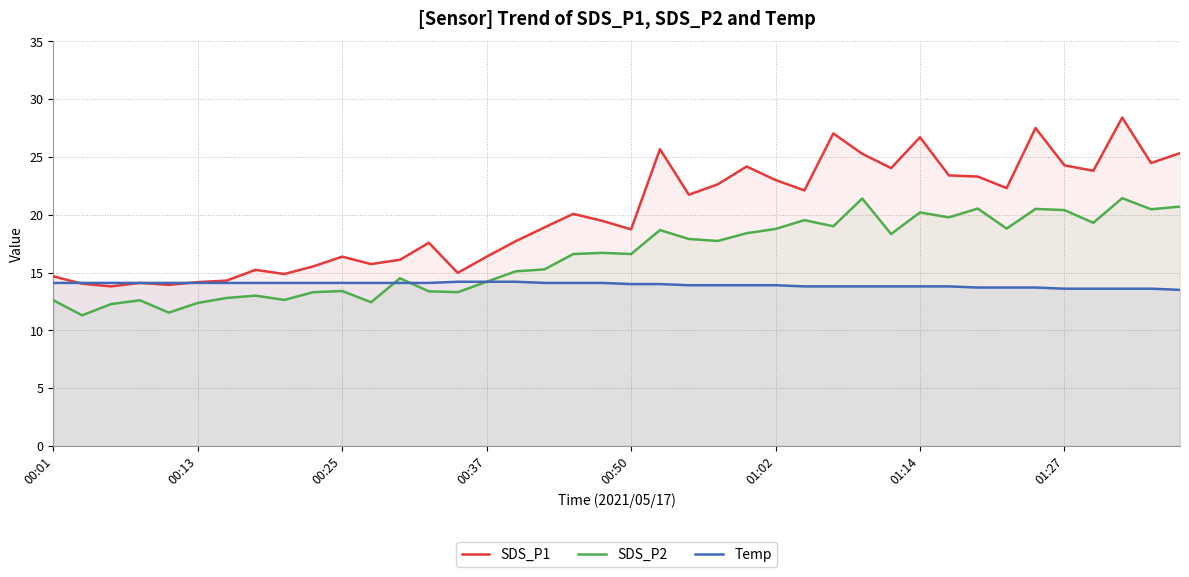

The value of Temp at 26 is 13.8. True or false?

True